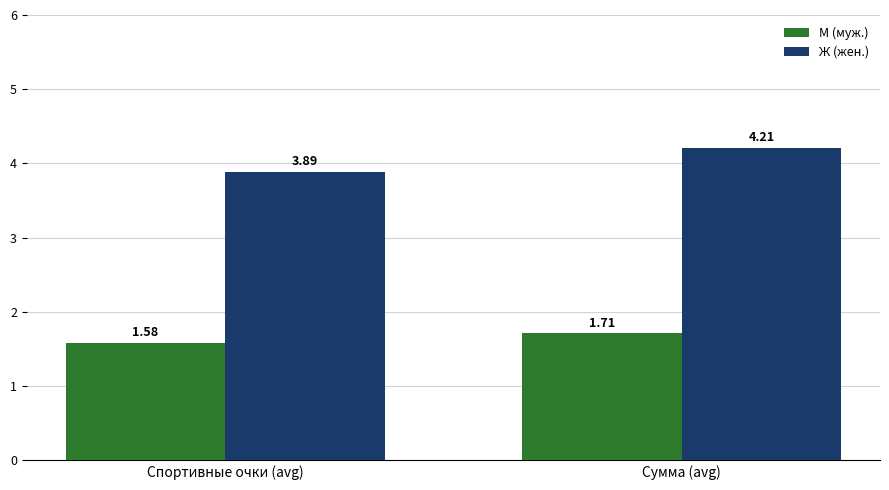

What is the label of the 1st bar from the right?

Сумма (avg)